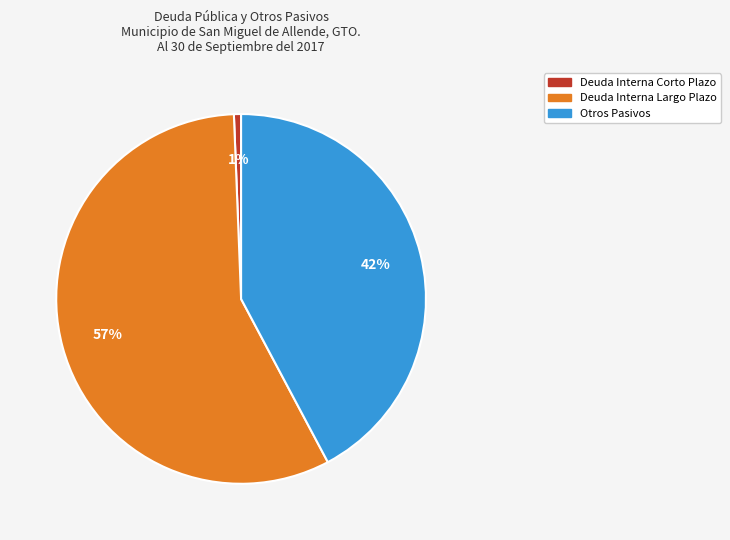

How many slices are in this pie chart?

3